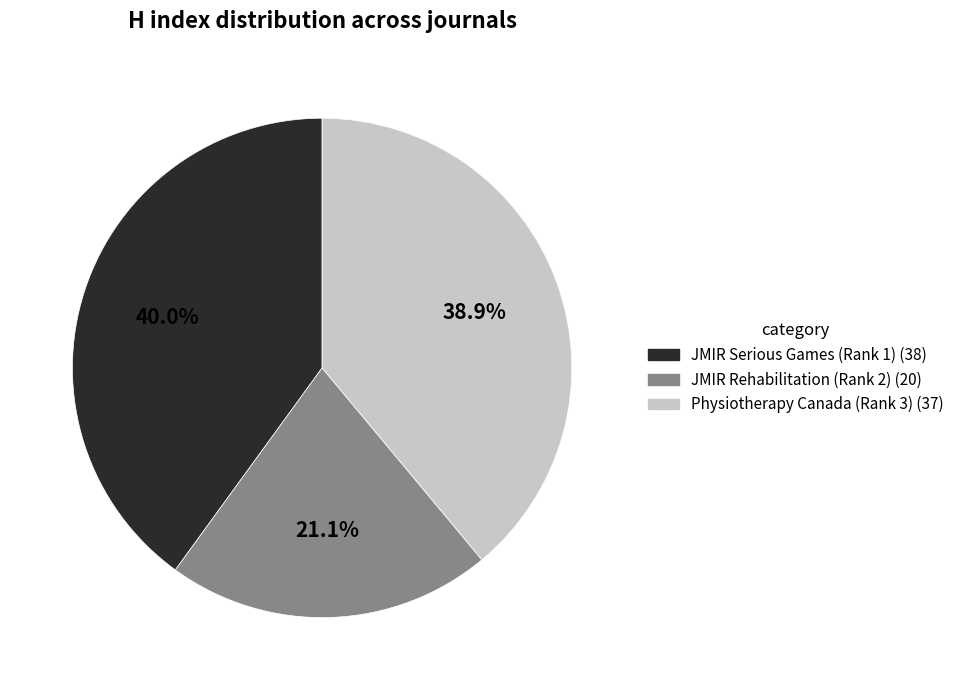

The JMIR Rehabilitation (Rank 2) slice represents 21% of the pie. True or false?

True